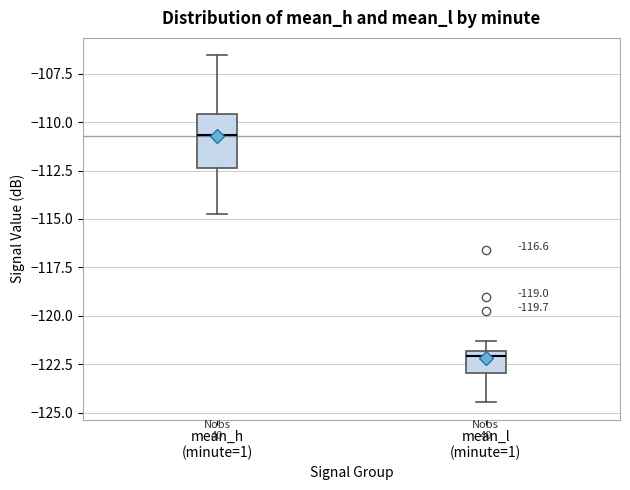

Which box is the tallest, from its lower edge to its upper edge?

mean_h (minute=1)